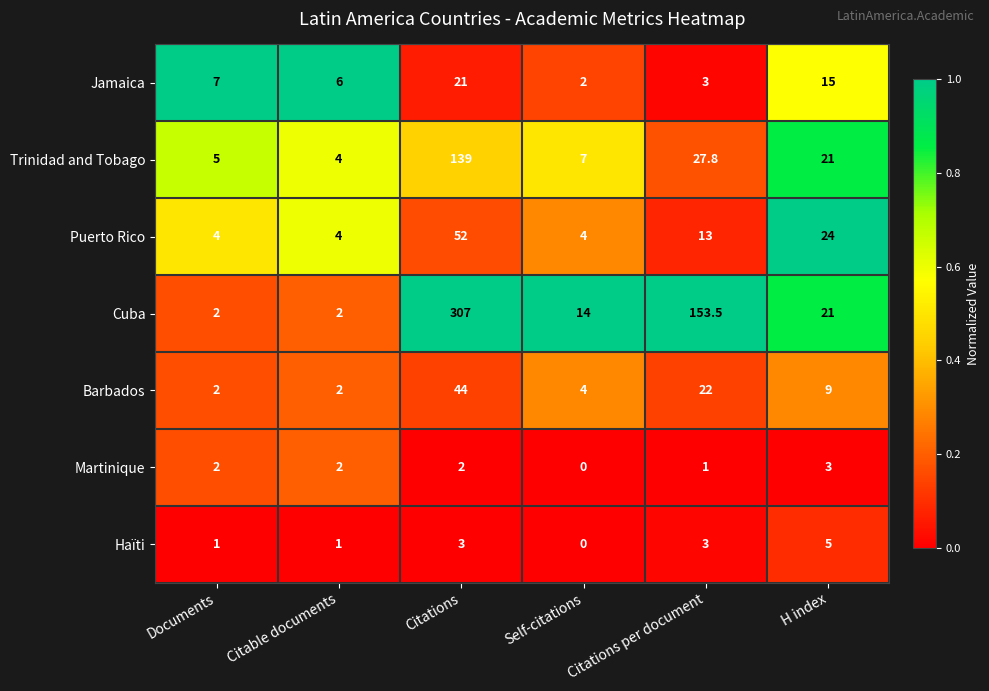

What is the average value of the Jamaica series?

9.0